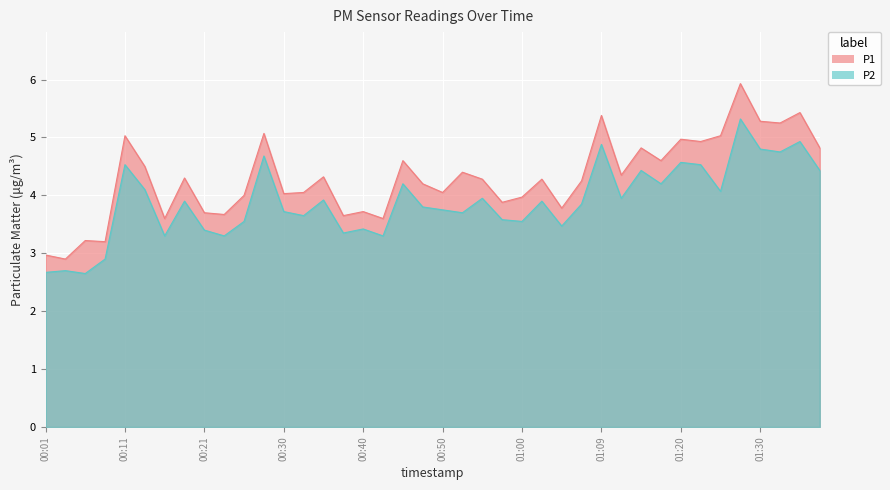

What is the value of the P1 point at the 39th from the left?

5.4